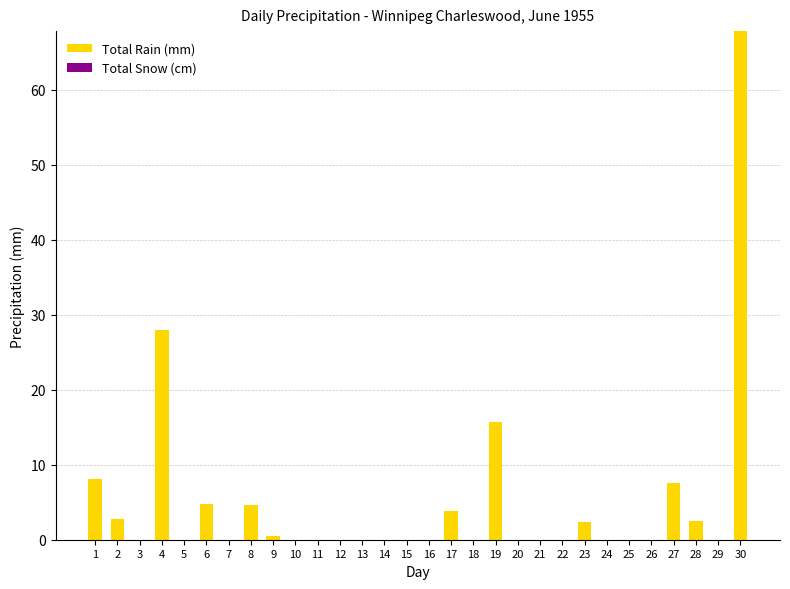

What is the greatest value displayed?

67.8